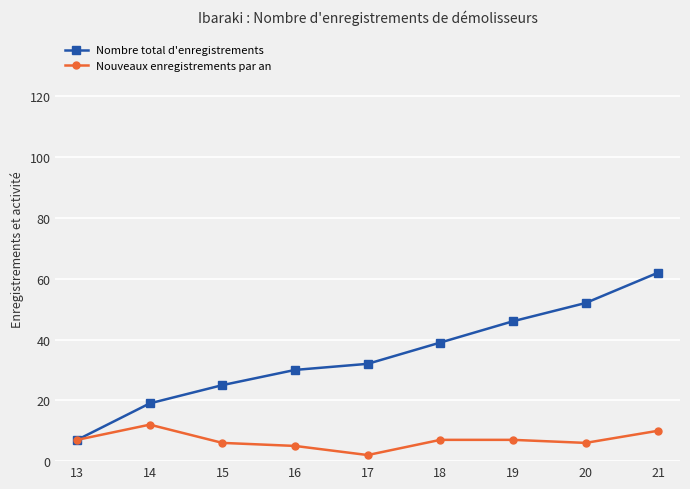

Reading left to right, what are all the values shown in this chart?

Nombre total d'enregistrements: 7	19	25	30	32	39	46	52	62
Nouveaux enregistrements par an: 7	12	6	5	2	7	7	6	10